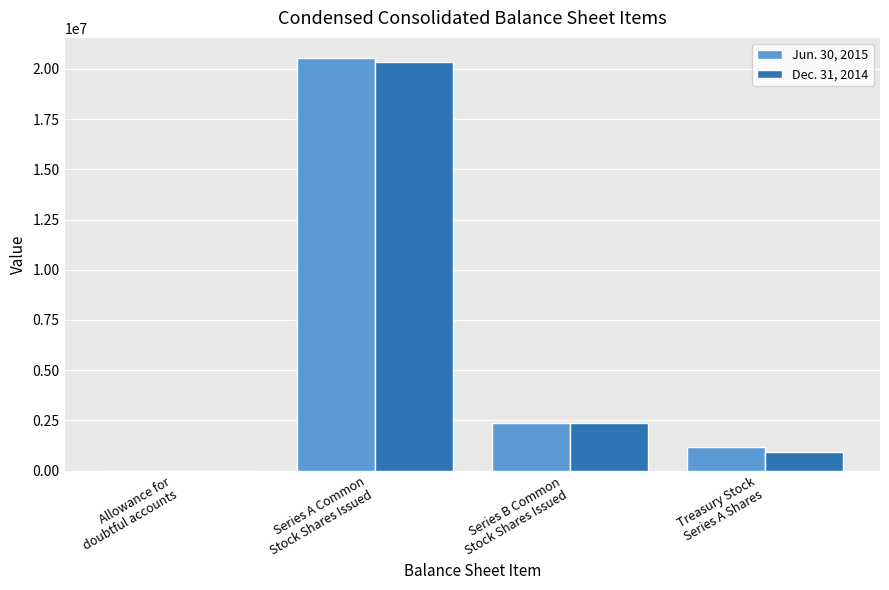

What is the greatest value displayed?

20514806